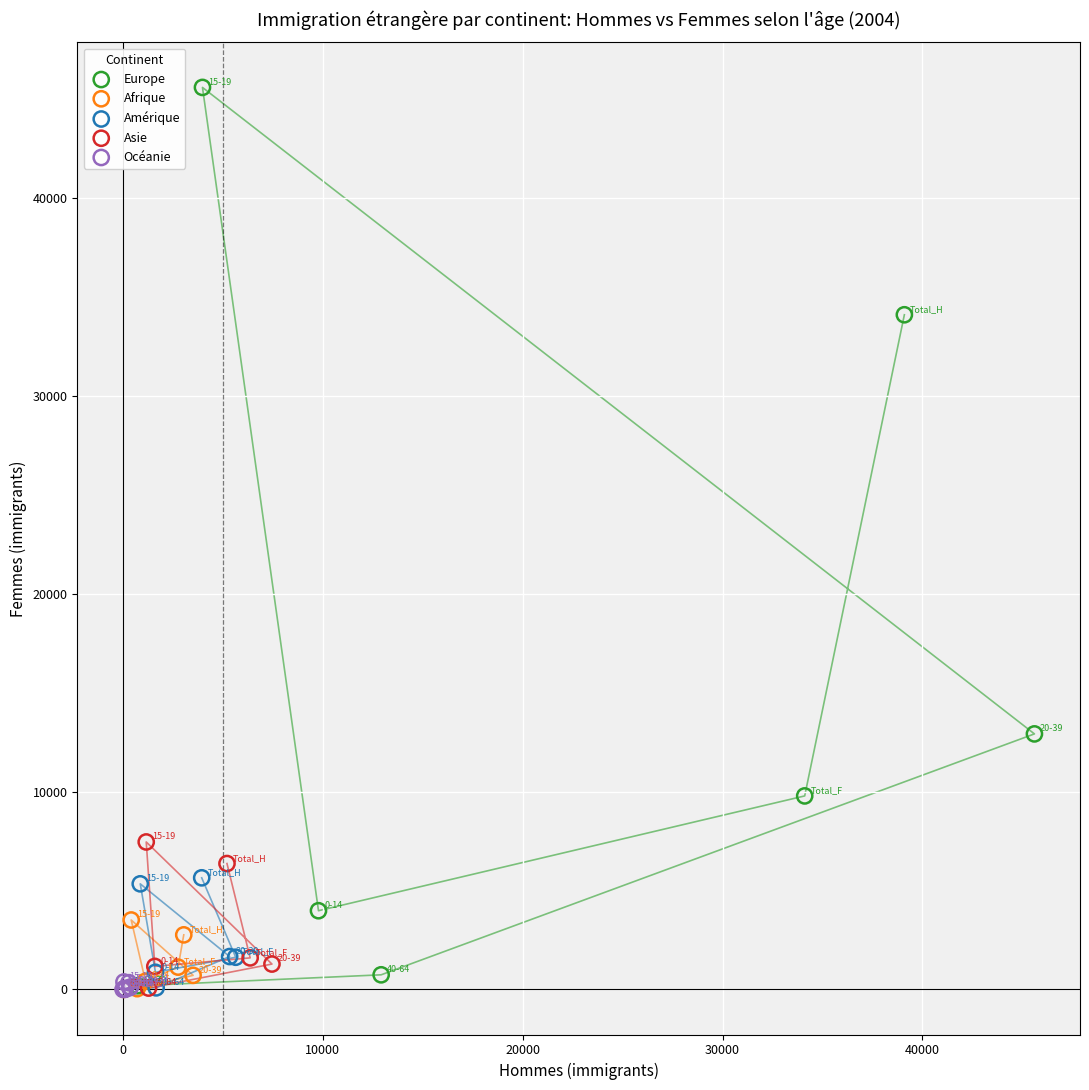

Which series has the widest spread of Y values?

Europe